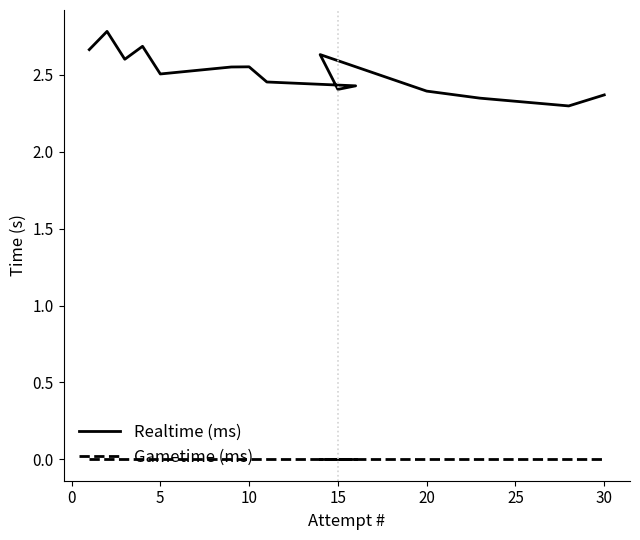

How many distinct data groups are displayed?

2